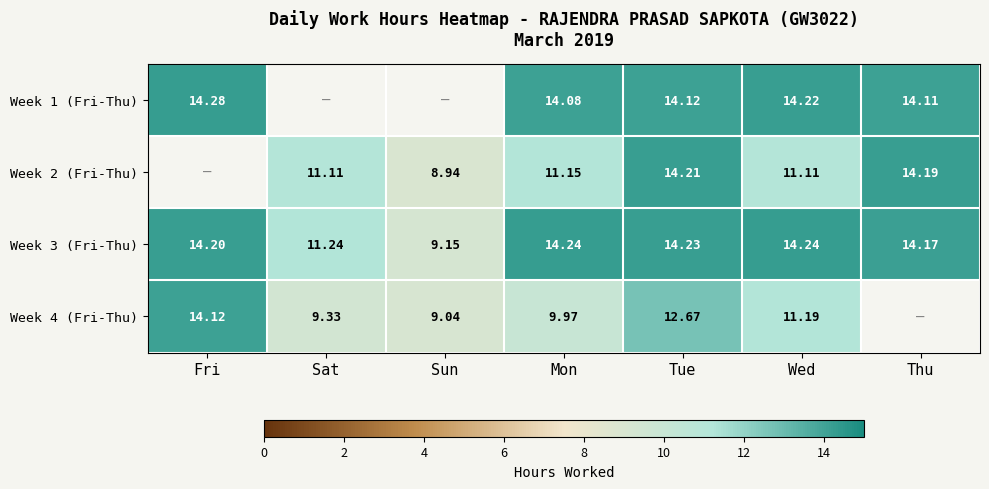

At how many categories does at least one series exceed 14?

5